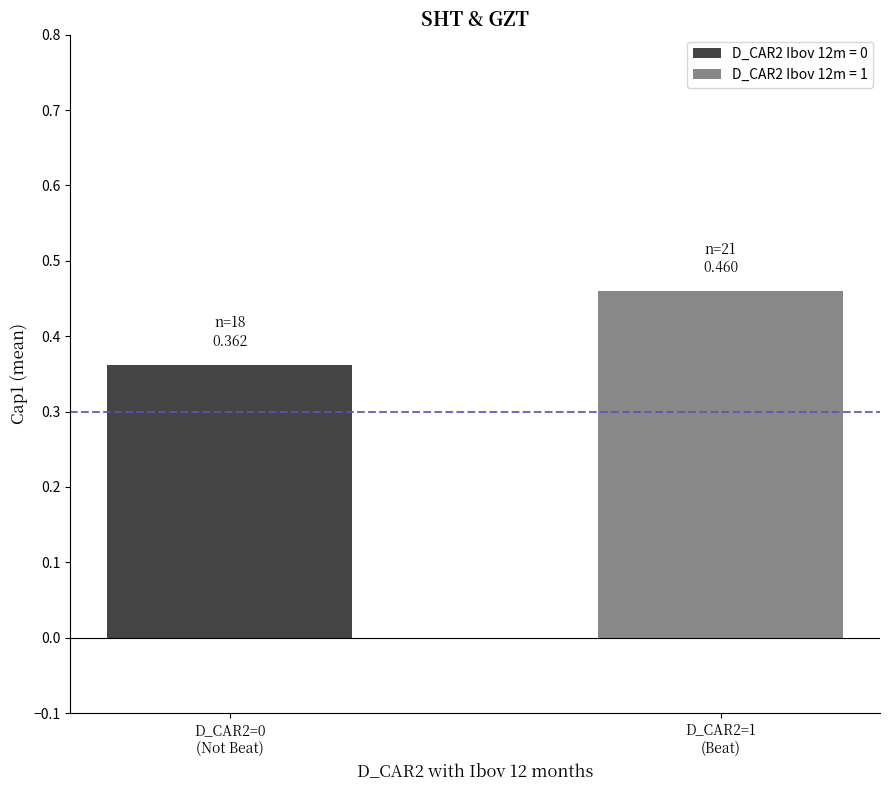

Rank the series by their average value, from lowest to highest.

D_CAR2 Ibov 12m = 0, D_CAR2 Ibov 12m = 1